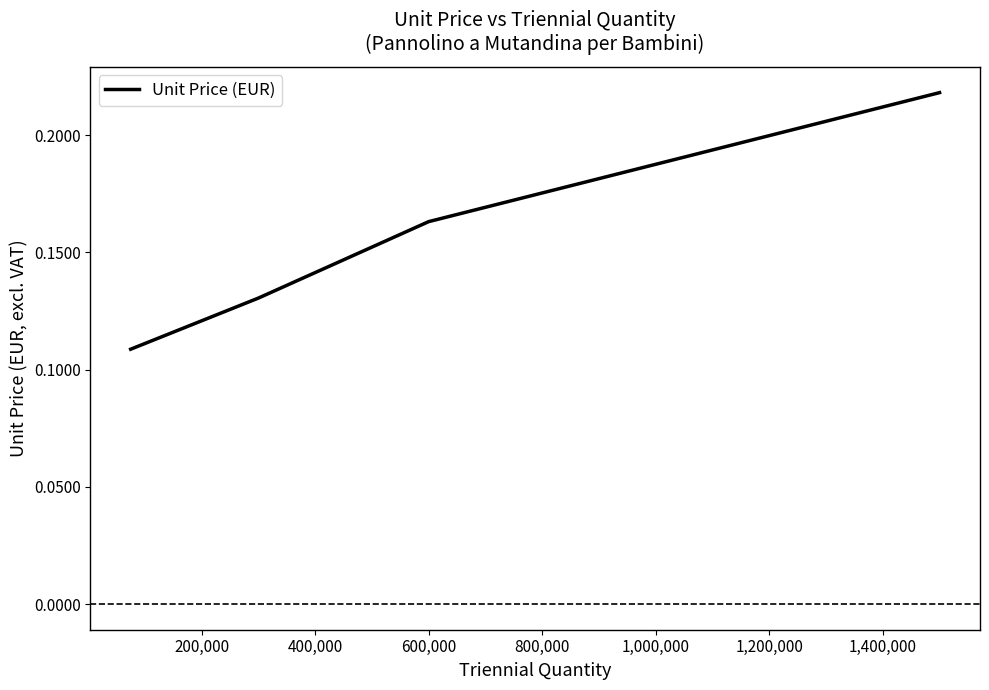

Count the values in the range 0 to 1.

4